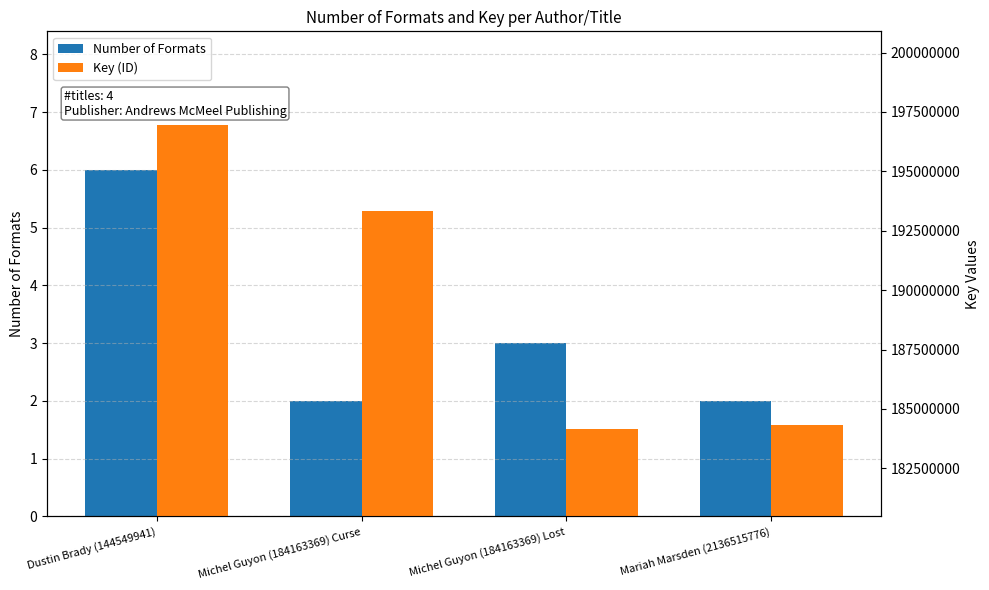

At which label is Number of Formats closest to 4?

Michel Guyon (184163369) Lost